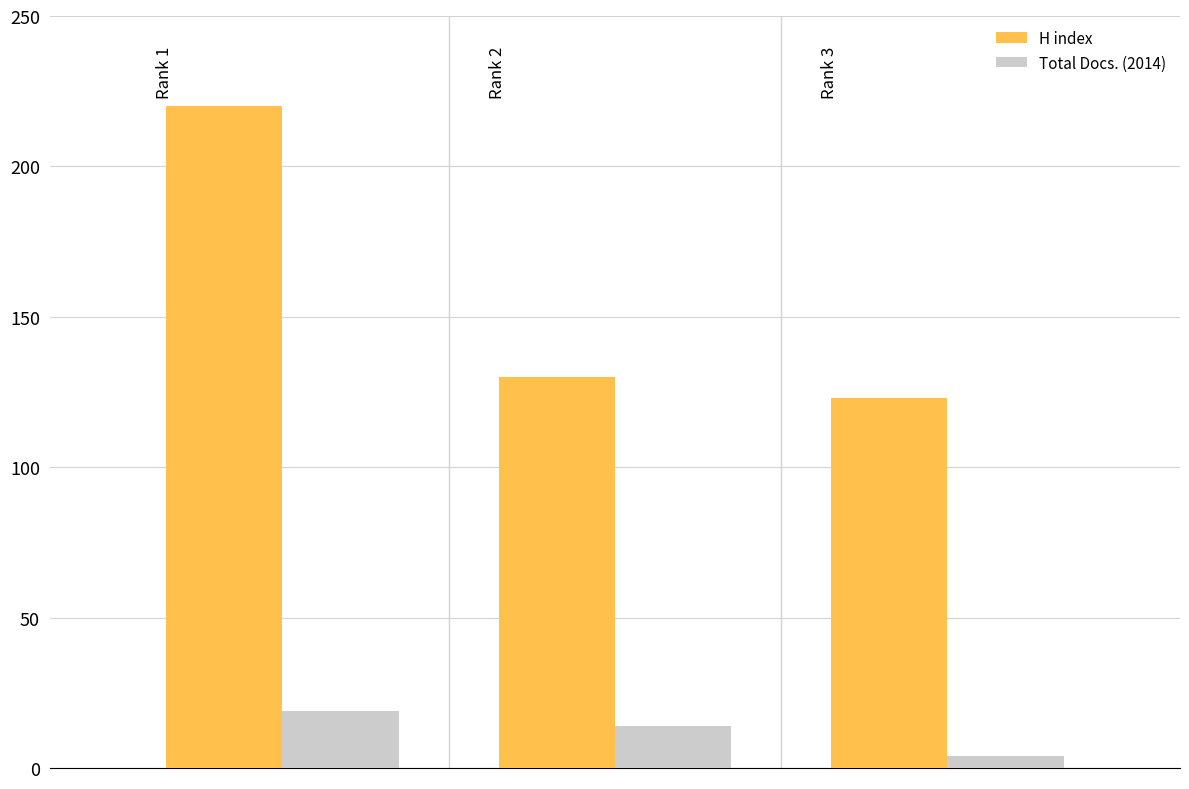

What is the greatest value displayed?

220